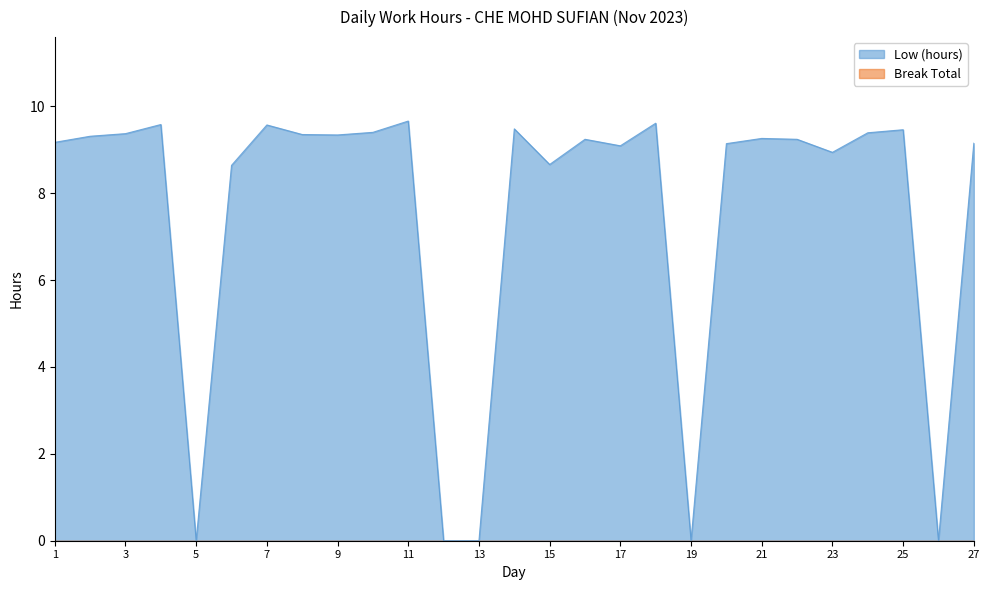

How many values are below 9?

8